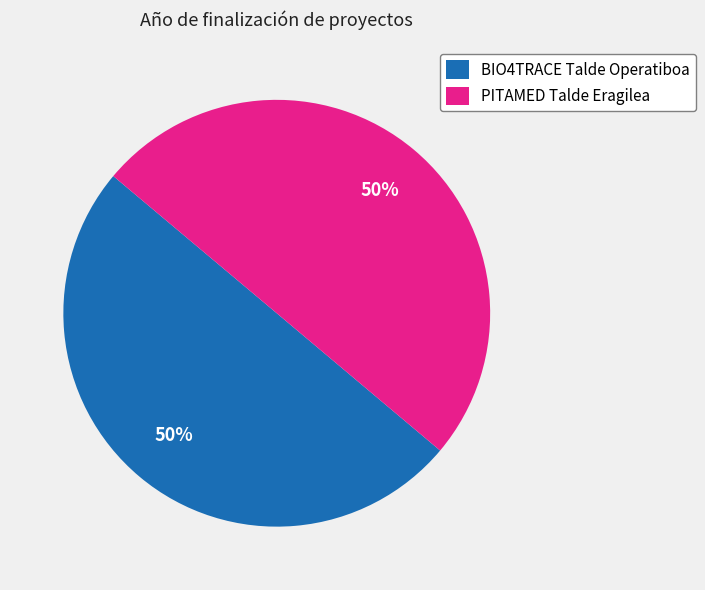

What is the ratio of the value at BIO4TRACE Talde Operatiboa to the value at PITAMED Talde Eragilea?

1.0